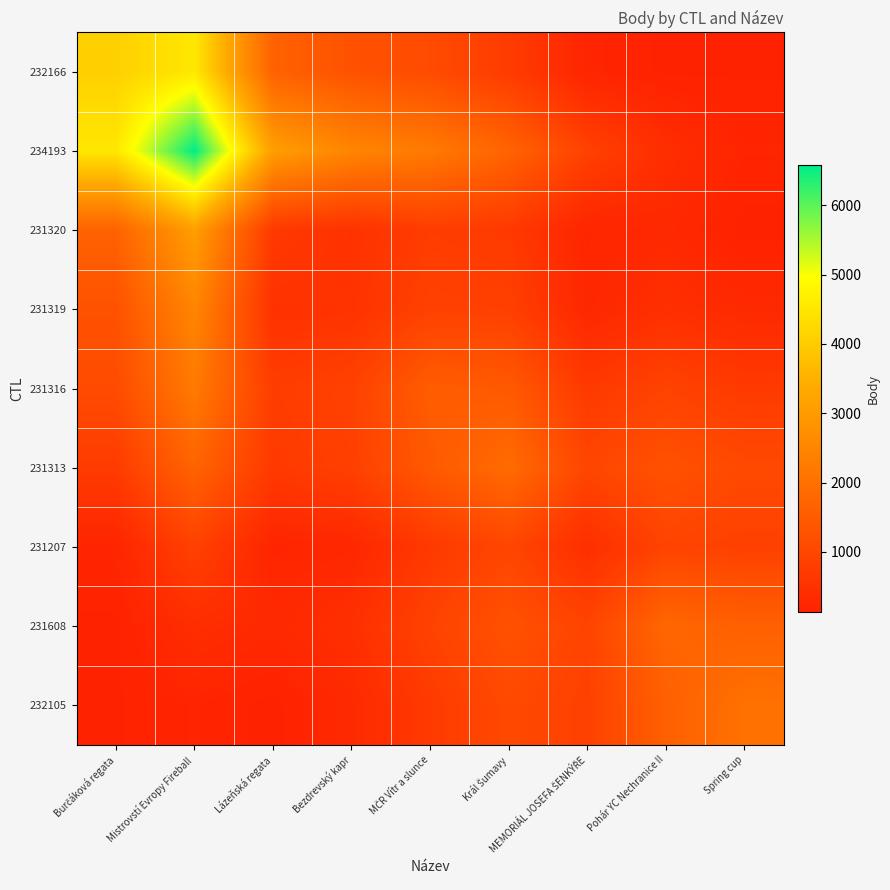

Reading left to right, list all the values displayed in this chart.

232166: Burčáková regata=4079.0	Mistrovstí Evropy Fireball=4528.4	Lázeňská regata=1664.9	Bezdrevský kapr=1270.5	MČR Vítr a slunce=1122.6	Král Šumavy=744.8	MEMORIÁL JOSEFA ŠENKÝŘE=226.0	Pohár YC Nechranice II=146.1	Spring cup=152.4
234193: Burčáková regata=4528.4	Mistrovstí Evropy Fireball=6576.0	Lázeňská regata=3082.9	Bezdrevský kapr=2490.9	MČR Vítr a slunce=2230.2	Král Šumavy=1691.0	MEMORIÁL JOSEFA ŠENKÝŘE=877.0	Pohár YC Nechranice II=417.1	Spring cup=214.8
231320: Burčáková regata=1664.9	Mistrovstí Evropy Fireball=3082.9	Lázeňská regata=678.0	Bezdrevský kapr=518.1	MČR Vítr a slunce=774.2	Král Šumavy=703.2	MEMORIÁL JOSEFA ŠENKÝŘE=223.6	Pohár YC Nechranice II=305.5	Spring cup=134.8
231319: Burčáková regata=1270.5	Mistrovstí Evropy Fireball=2490.9	Lázeňská regata=518.1	Bezdrevský kapr=541.0	MČR Vítr a slunce=881.9	Král Šumavy=847.0	MEMORIÁL JOSEFA ŠENKÝŘE=269.8	Pohár YC Nechranice II=461.4	Spring cup=319.8
231316: Burčáková regata=1122.6	Mistrovstí Evropy Fireball=2230.2	Lázeňská regata=774.2	Bezdrevský kapr=881.9	MČR Vítr a slunce=1534.0	Král Šumavy=1450.5	MEMORIÁL JOSEFA ŠENKÝŘE=690.9	Pohár YC Nechranice II=907.5	Spring cup=710.2
231313: Burčáková regata=744.8	Mistrovstí Evropy Fireball=1691.0	Lázeňská regata=703.2	Bezdrevský kapr=847.0	MČR Vítr a slunce=1450.5	Král Šumavy=1879.0	MEMORIÁL JOSEFA ŠENKÝŘE=985.6	Pohár YC Nechranice II=1275.8	Spring cup=1071.4
231207: Burčáková regata=226.0	Mistrovstí Evropy Fireball=877.0	Lázeňská regata=223.6	Bezdrevský kapr=269.8	MČR Vítr a slunce=690.9	Král Šumavy=985.6	MEMORIÁL JOSEFA ŠENKÝŘE=440.0	Pohár YC Nechranice II=937.5	Spring cup=859.9
231608: Burčáková regata=146.1	Mistrovstí Evropy Fireball=417.1	Lázeňská regata=305.5	Bezdrevský kapr=461.4	MČR Vítr a slunce=907.5	Král Šumavy=1275.8	MEMORIÁL JOSEFA ŠENKÝŘE=937.5	Pohár YC Nechranice II=1766.0	Spring cup=1607.8
232105: Burčáková regata=152.4	Mistrovstí Evropy Fireball=214.8	Lázeňská regata=134.8	Bezdrevský kapr=319.8	MČR Vítr a slunce=710.2	Král Šumavy=1071.4	MEMORIÁL JOSEFA ŠENKÝŘE=859.9	Pohár YC Nechranice II=1607.8	Spring cup=2017.0